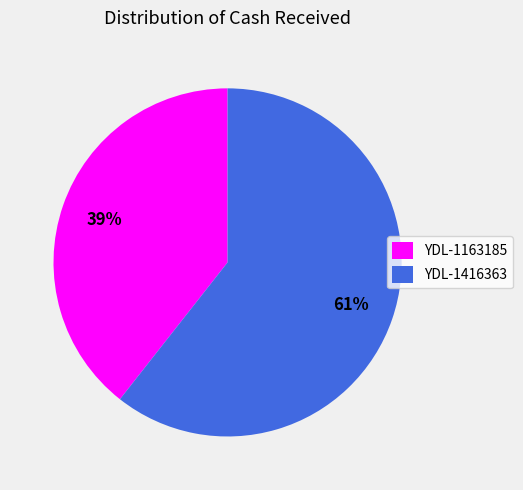

What is the majority slice?

YDL-1416363